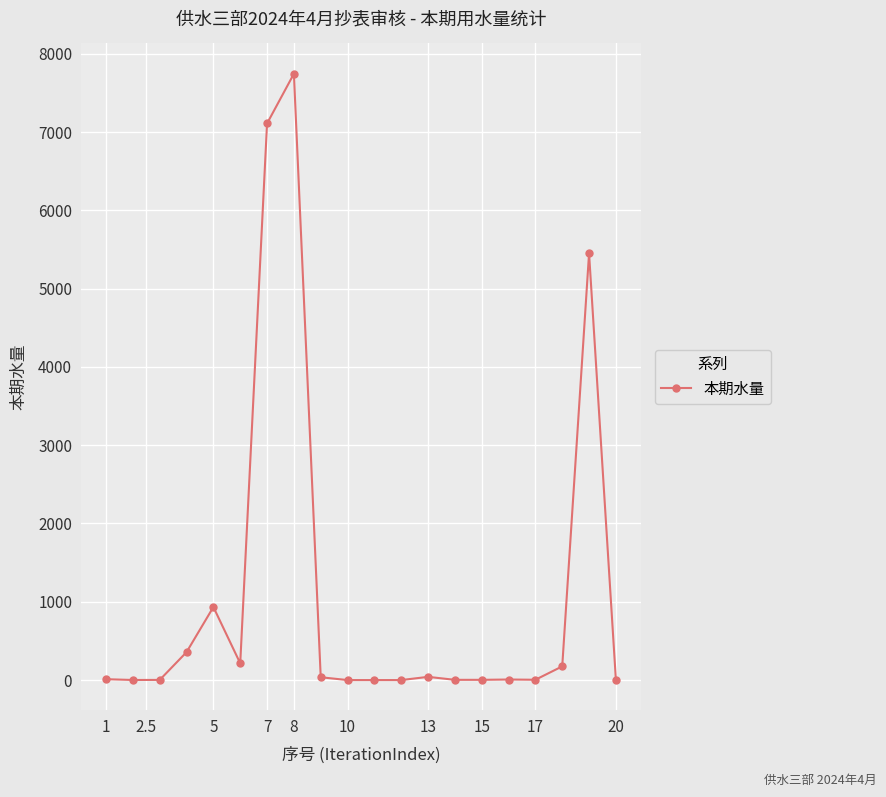

What is the difference between the second highest and second lowest values?

7109